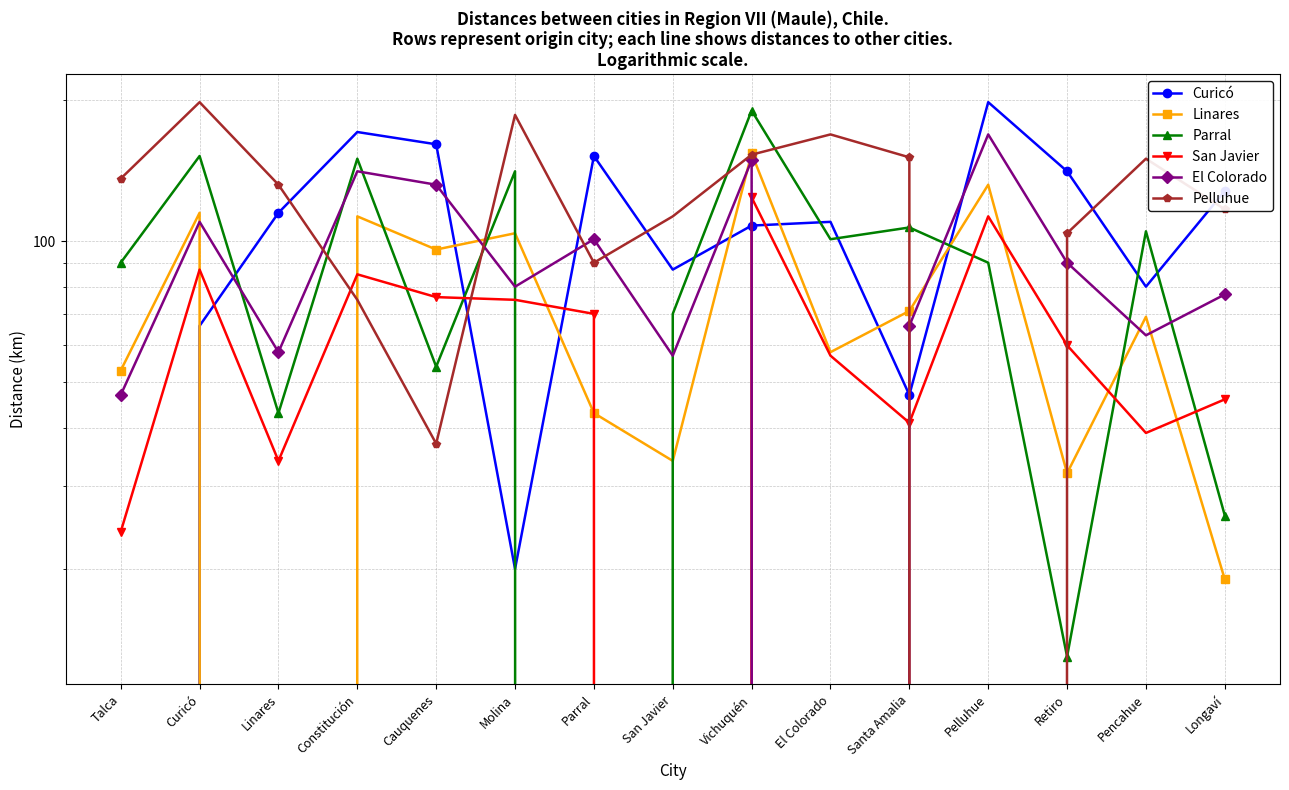

At which category is the sum across all series the highest?

Vichuquén